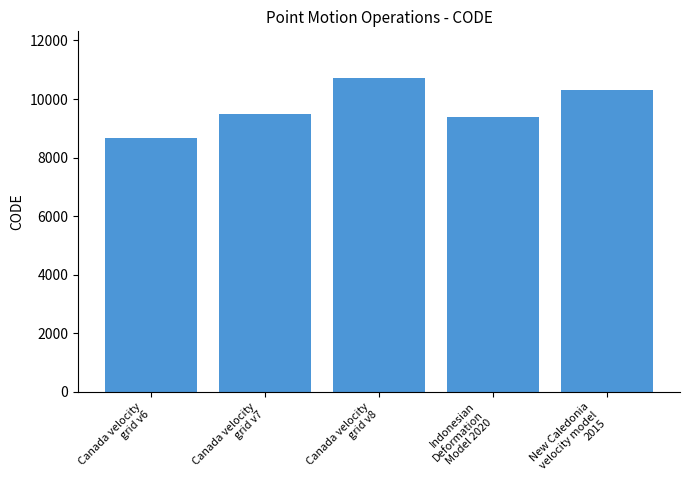

How many categories are shown in the chart?

5